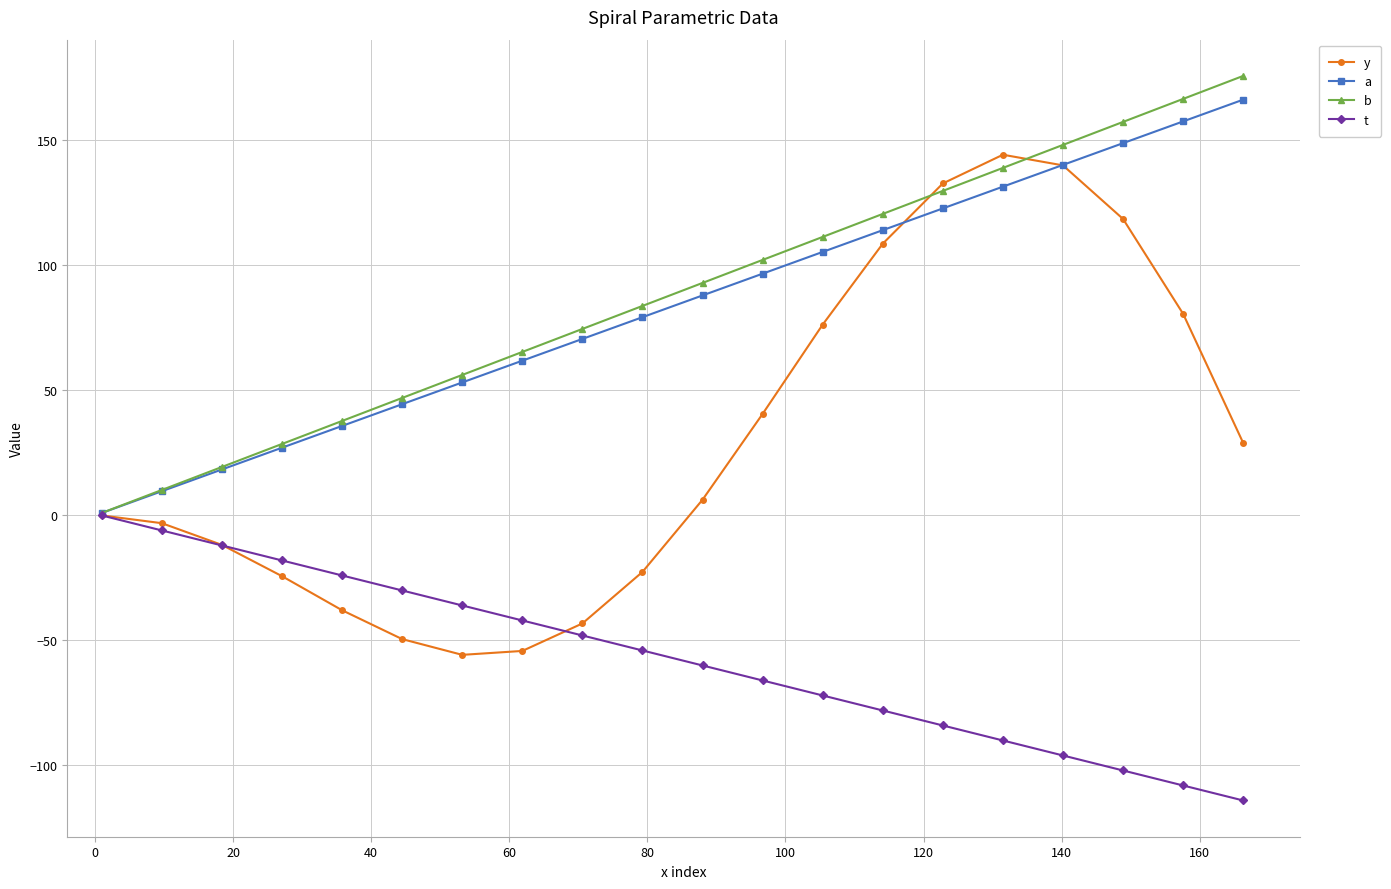

True or false: a has more than 0 interior local peaks.

False